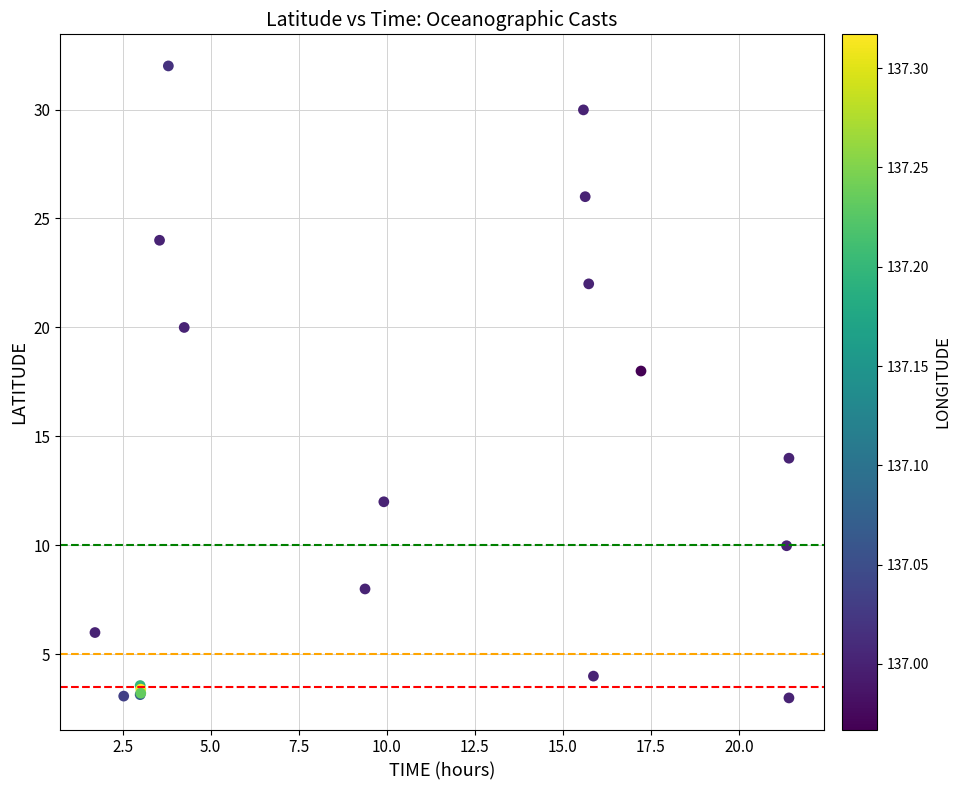

What Y value in the scatter plot is closest to 17?

18.0